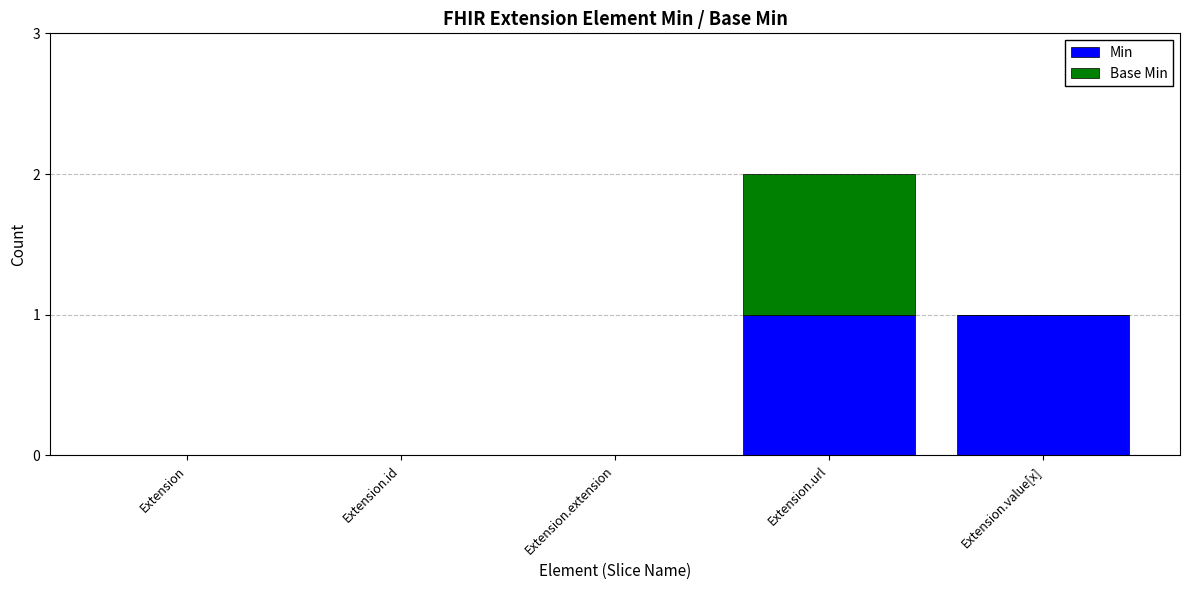

Are the bars grouped side by side (vs. stacked)?

No